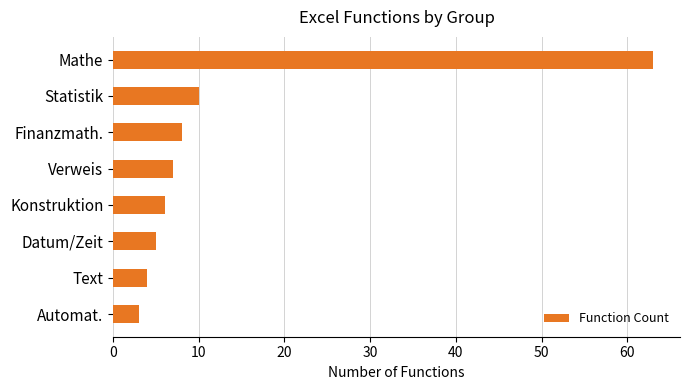

Is it true that the value at Datum/Zeit is 8?

False